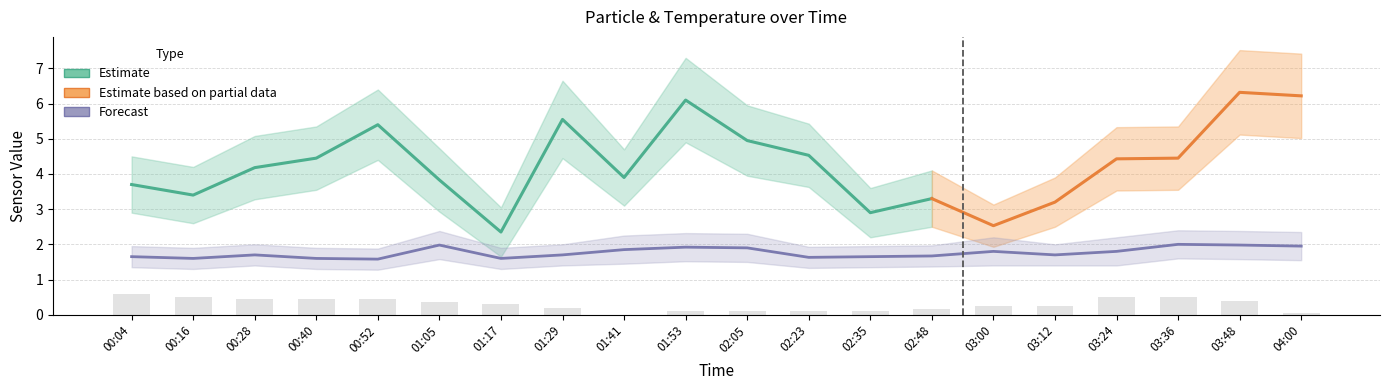

List the labels in order of Temp value, largest first.

00:04, 00:16, 03:24, 03:36, 00:28, 00:40, 00:52, 03:48, 01:05, 01:17, 03:00, 03:12, 01:29, 02:48, 01:53, 02:05, 02:23, 02:35, 04:00, 01:41